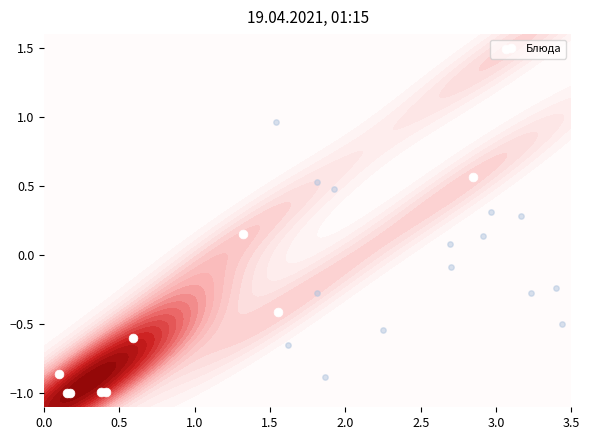

How many values are below 0?

7